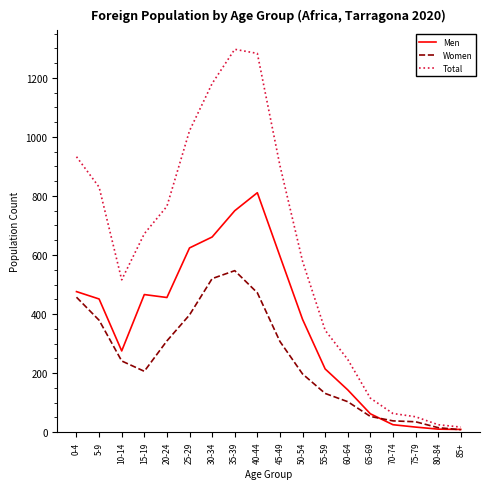

Is it true that Total equals 672 at 15-19?

True